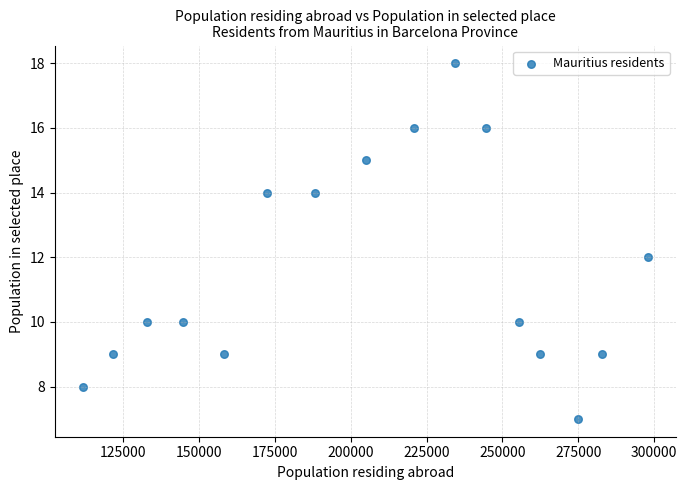

What is the range of Y values (max minus min)?

11